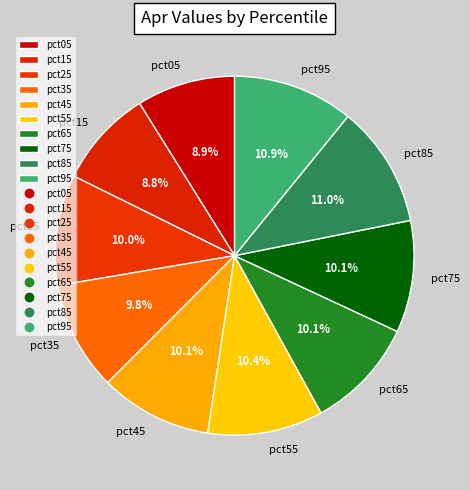

Count the number of slices in the pie.

10